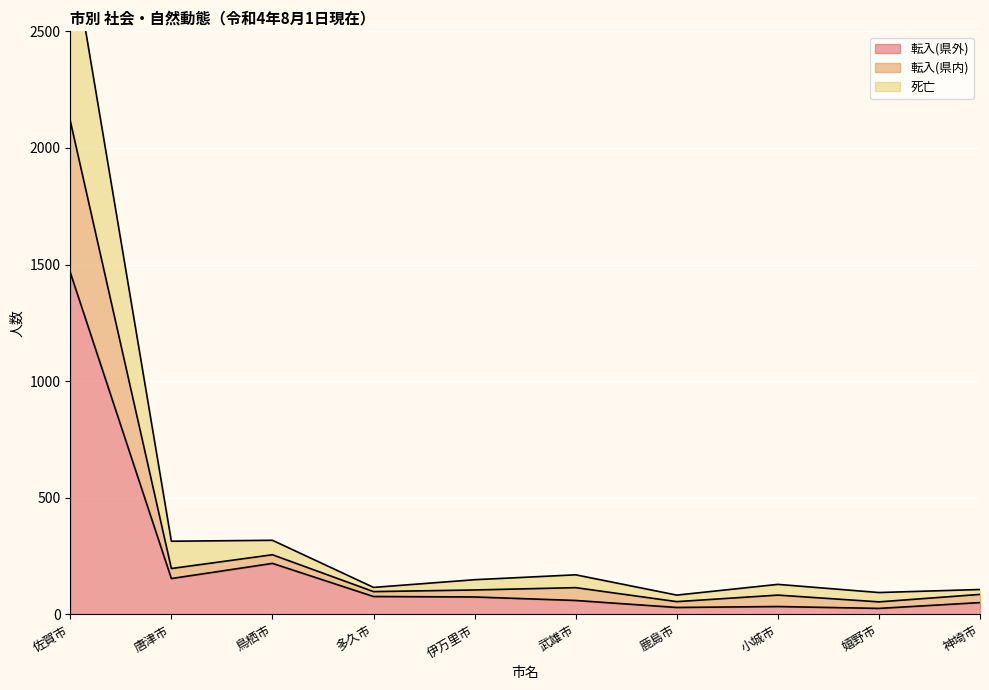

At how many categories does at least one series exceed 1842?

1